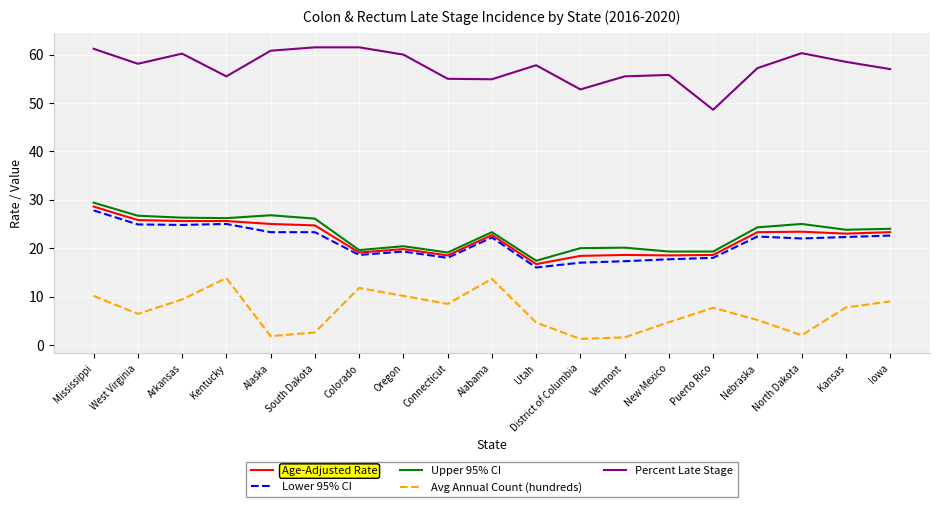

What is the maximum value for Upper 95% CI?

29.4